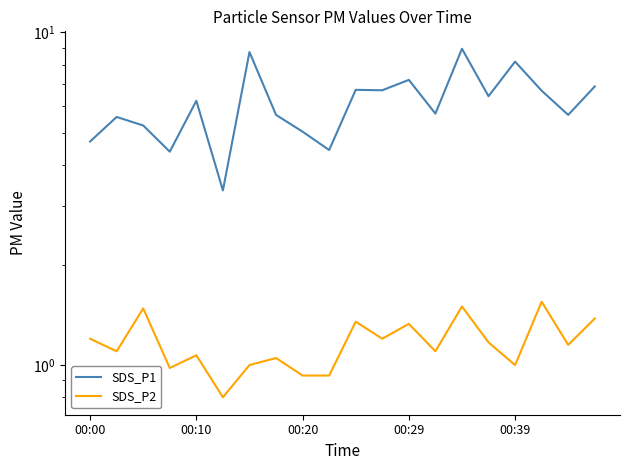

The value of SDS_P2 at 13 is 1.1. True or false?

True